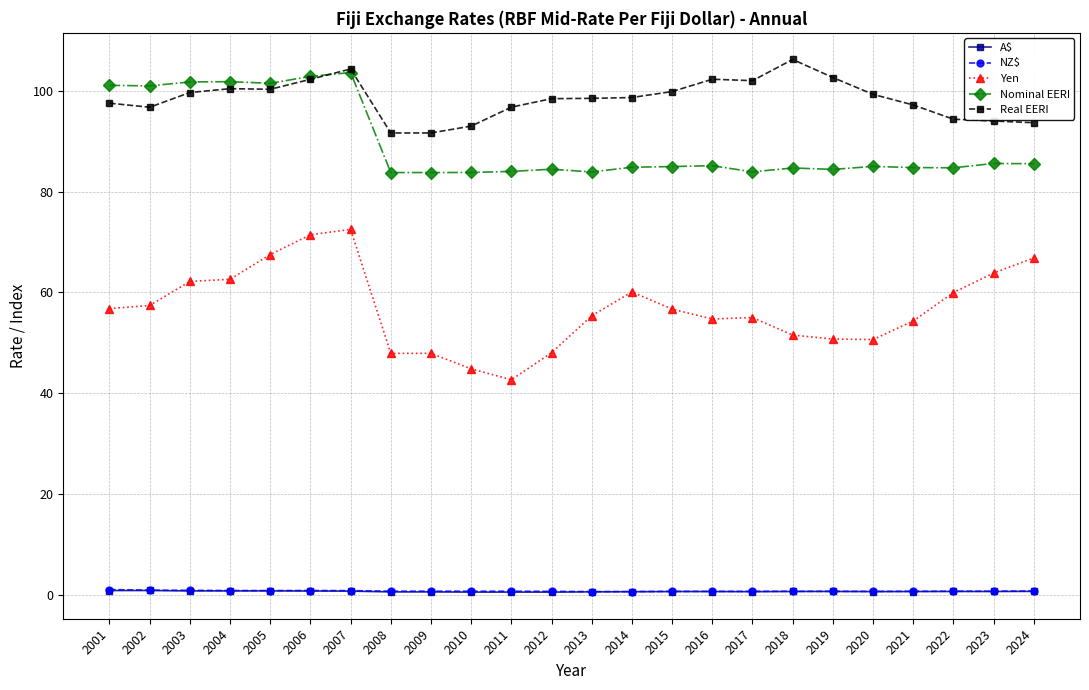

Is the value of Real EERI at 2012 greater than the value of Nominal EERI at 2021?

Yes